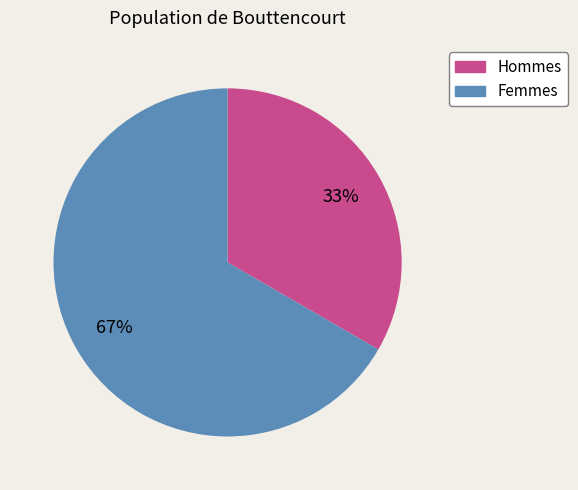

To the nearest percent, what is the average slice percentage?

50%